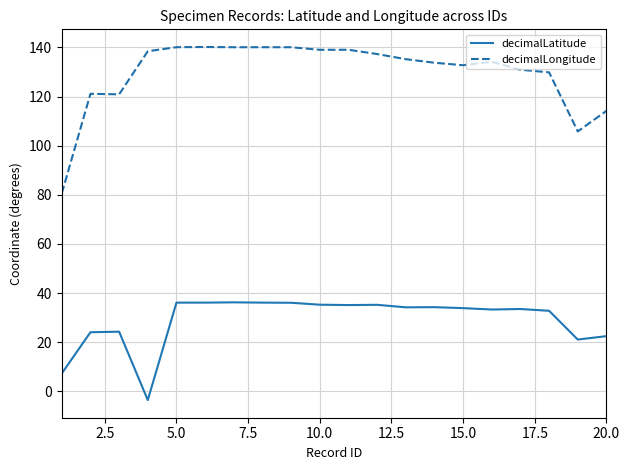

What is the difference between the maximum and minimum values in the decimalLongitude series?

59.6